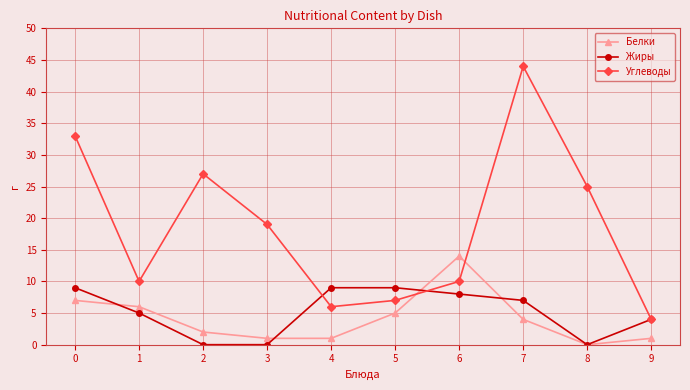

Where do Углеводы and Белки first cross each other?

5 and 6